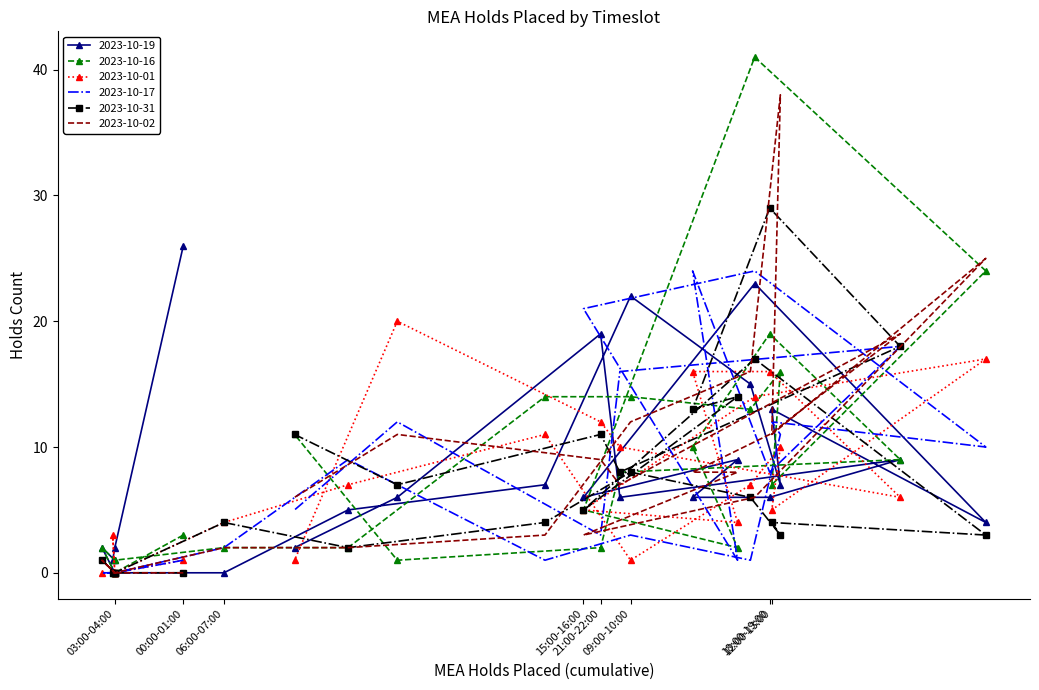

Which series has the largest total across all categories?

2023-10-16